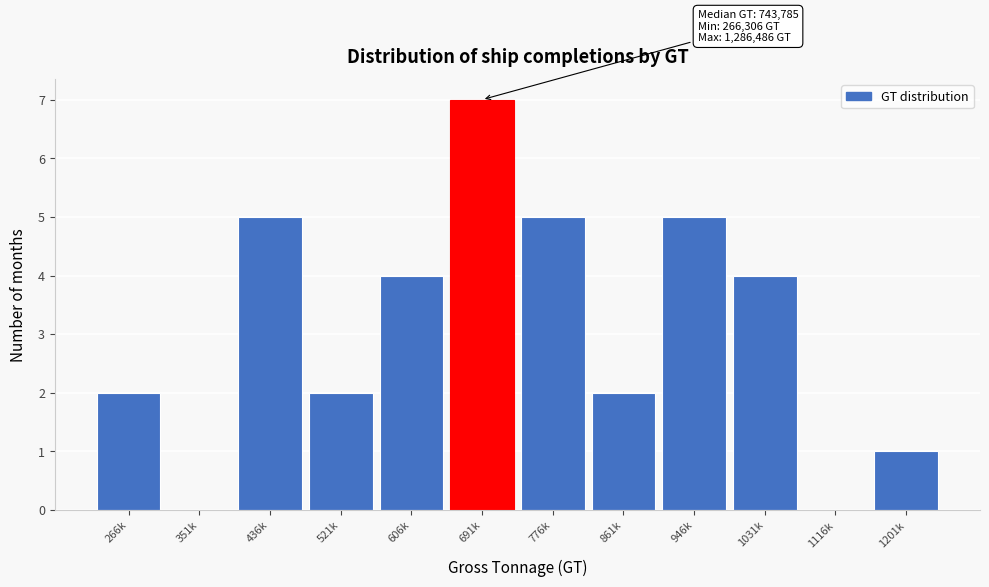

Reading left to right, transcribe all the data shown in this chart.

266k=2	351k=0	436k=5	521k=2	606k=4	691k=7	776k=5	861k=2	946k=5	1031k=4	1116k=0	1201k=1